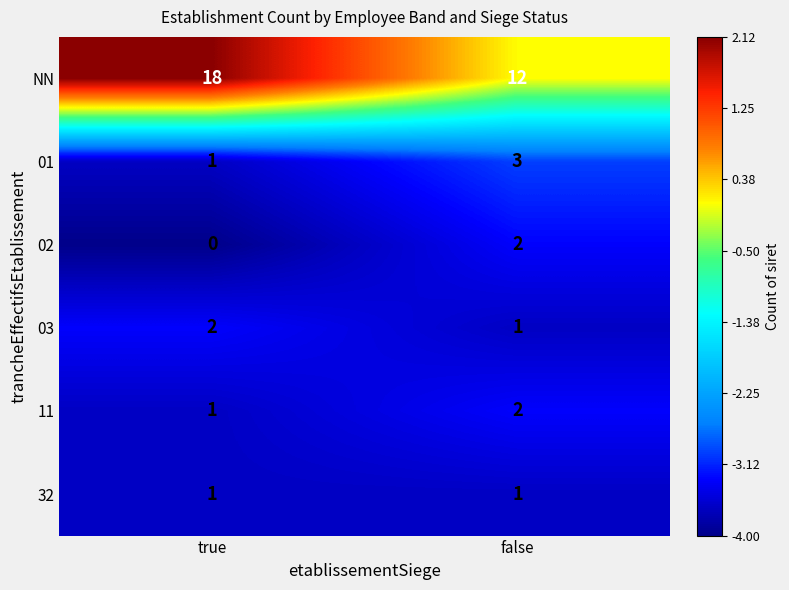

Which series has the largest total across all categories?

NN